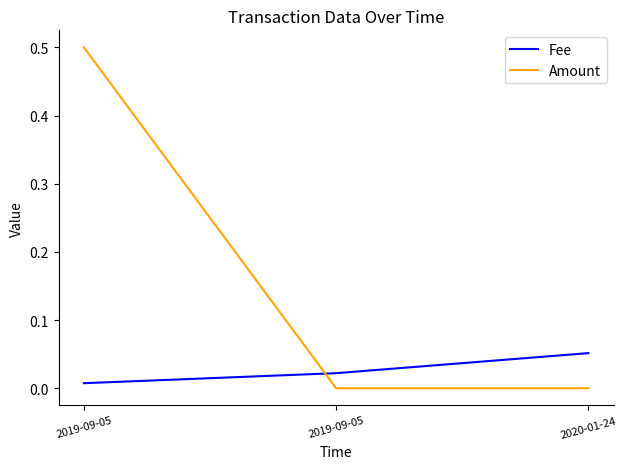

Which series changed the most between 2019-09-05 and 2020-01-24?

Amount